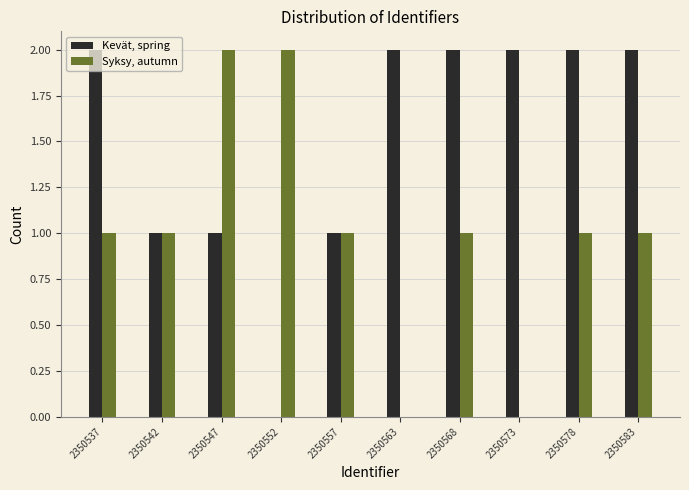

The value of Syksy, autumn at 2350583 is 0. True or false?

False